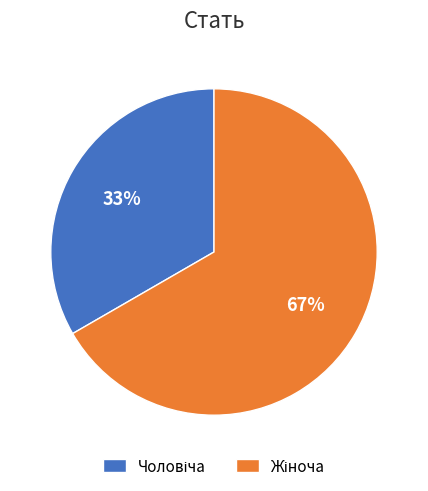

To the nearest percent, what is the average slice percentage?

50%